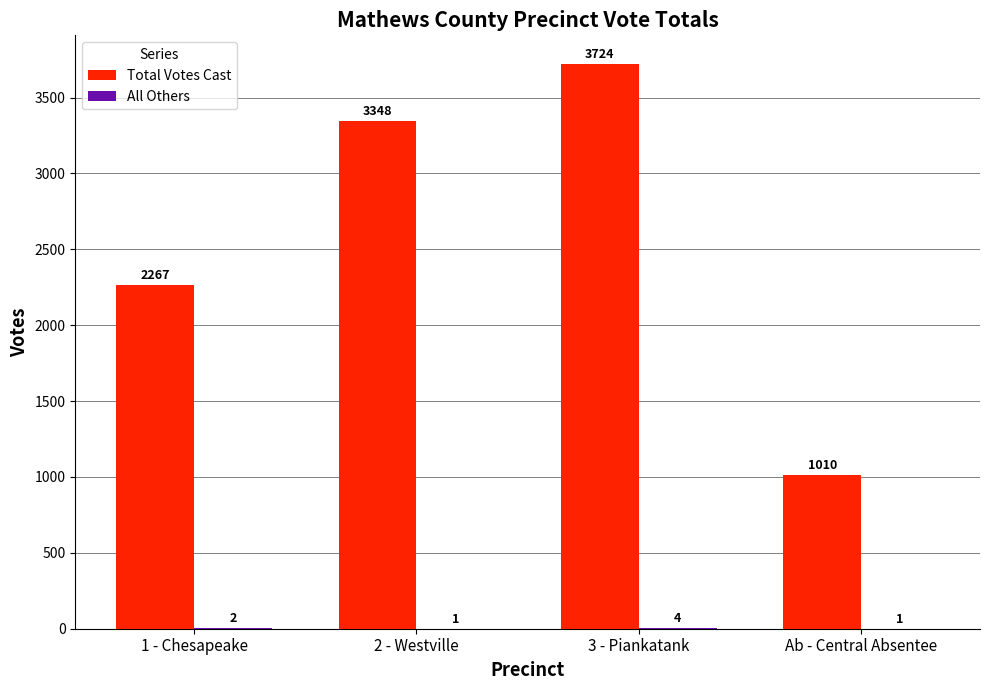

Count the Total Votes Cast values in the range 2267 to 3724.

3